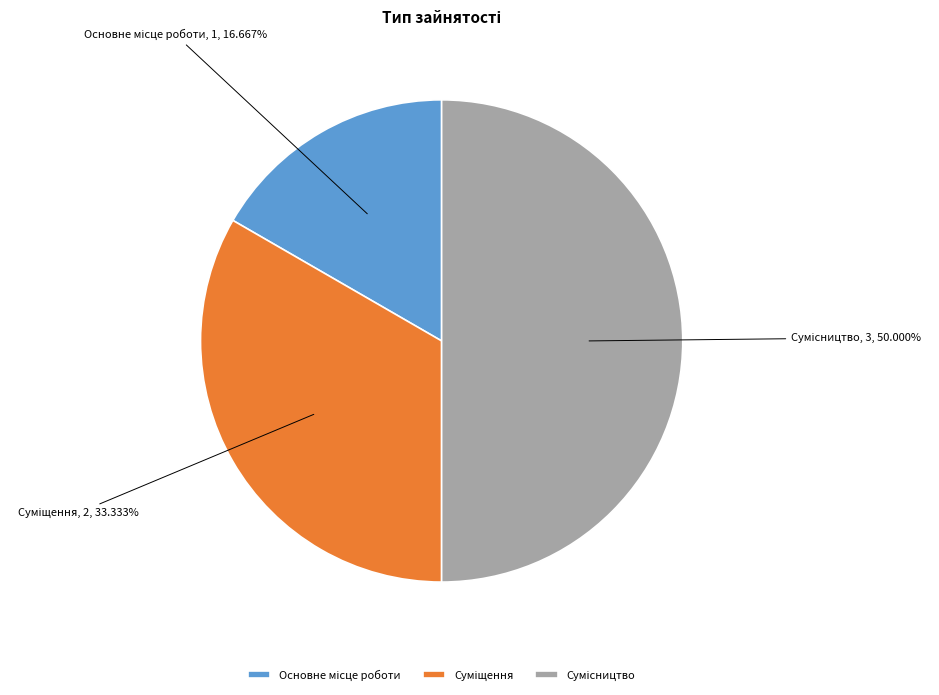

How many slices are in this pie chart?

3